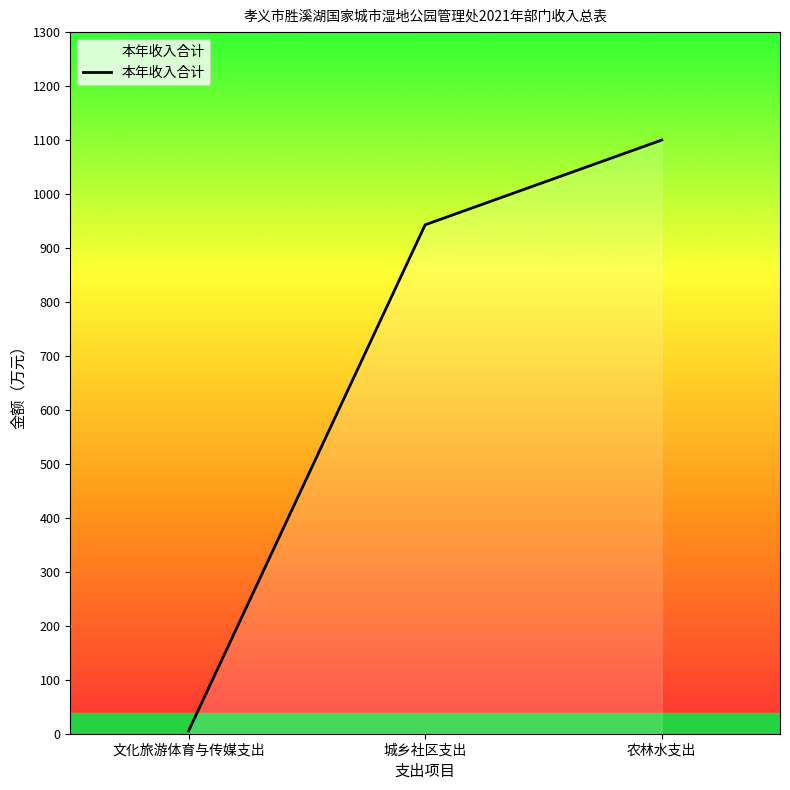

Between 城乡社区支出 and 农林水支出, which is larger?

农林水支出